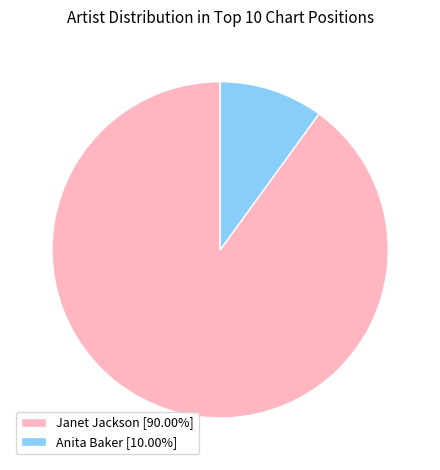

How many segments does this pie chart have?

2